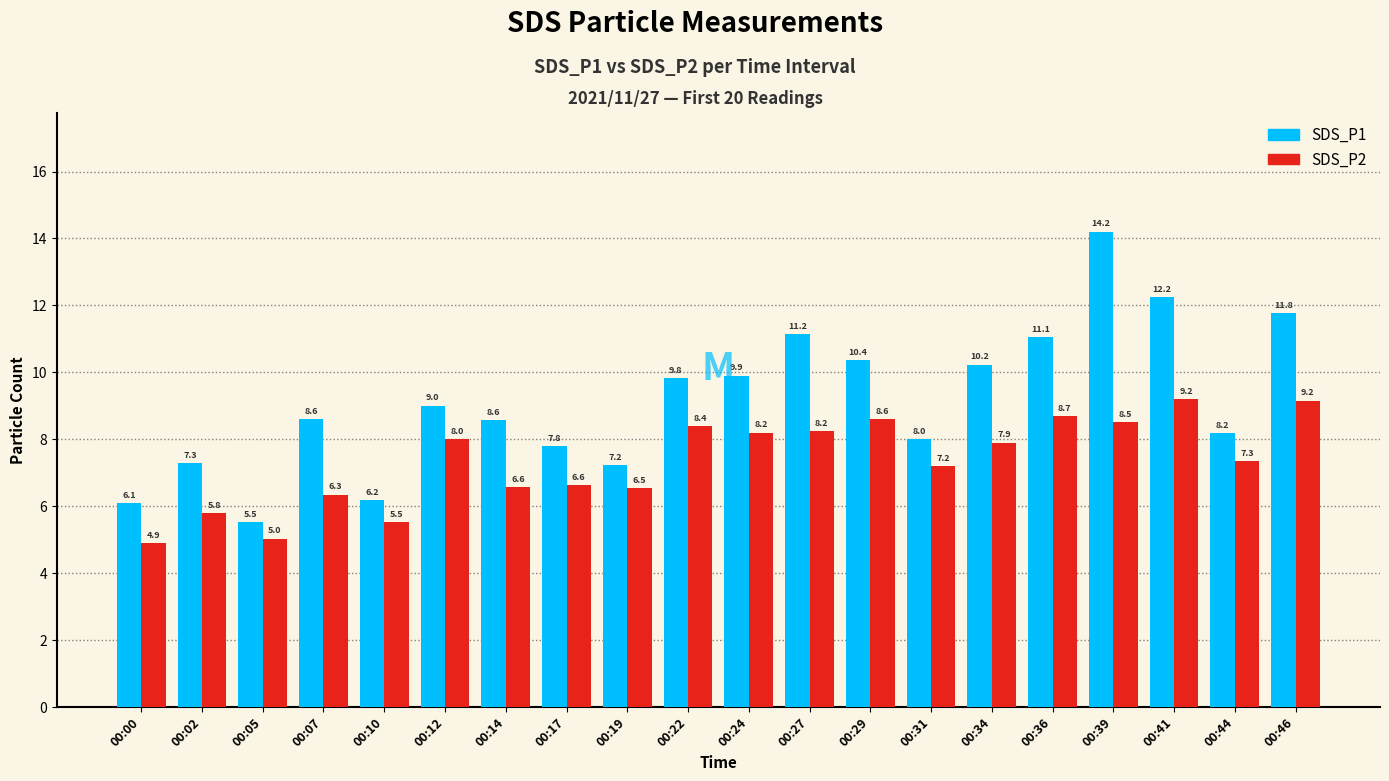

Read the SDS_P2 value at 00:46.

9.2